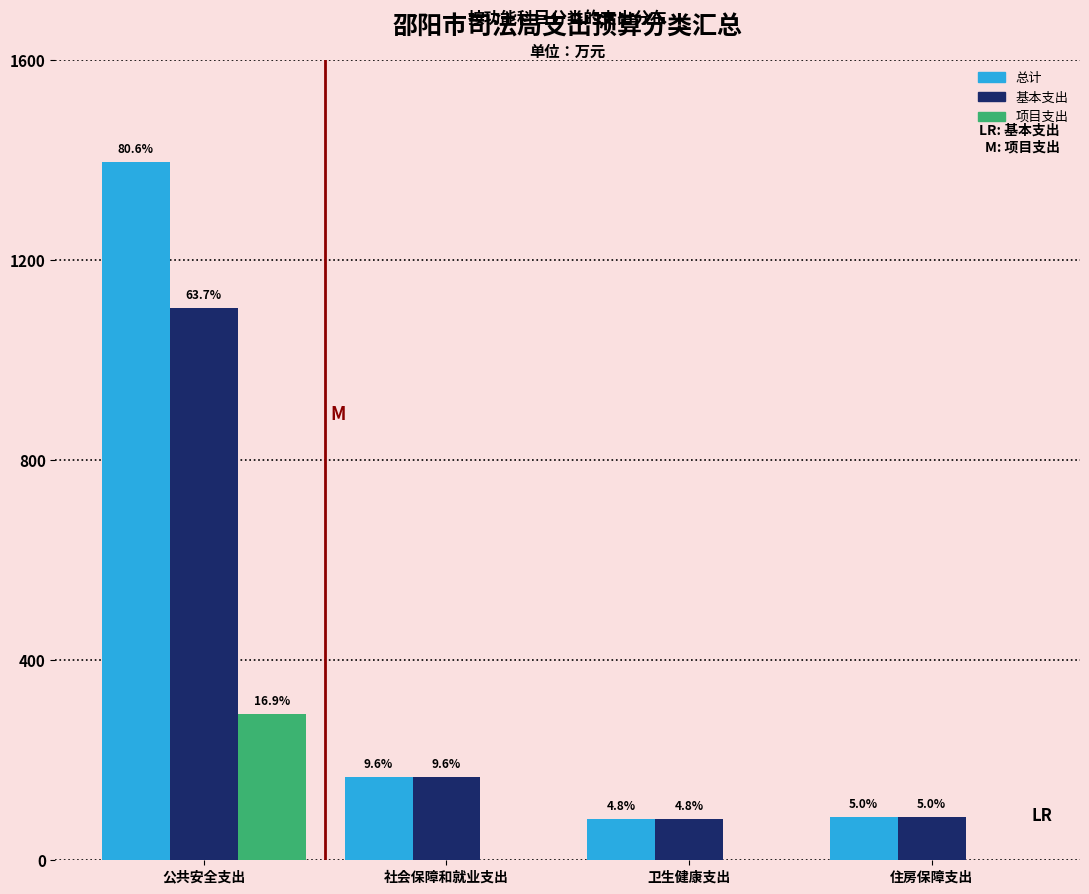

Are the bars horizontal?

No